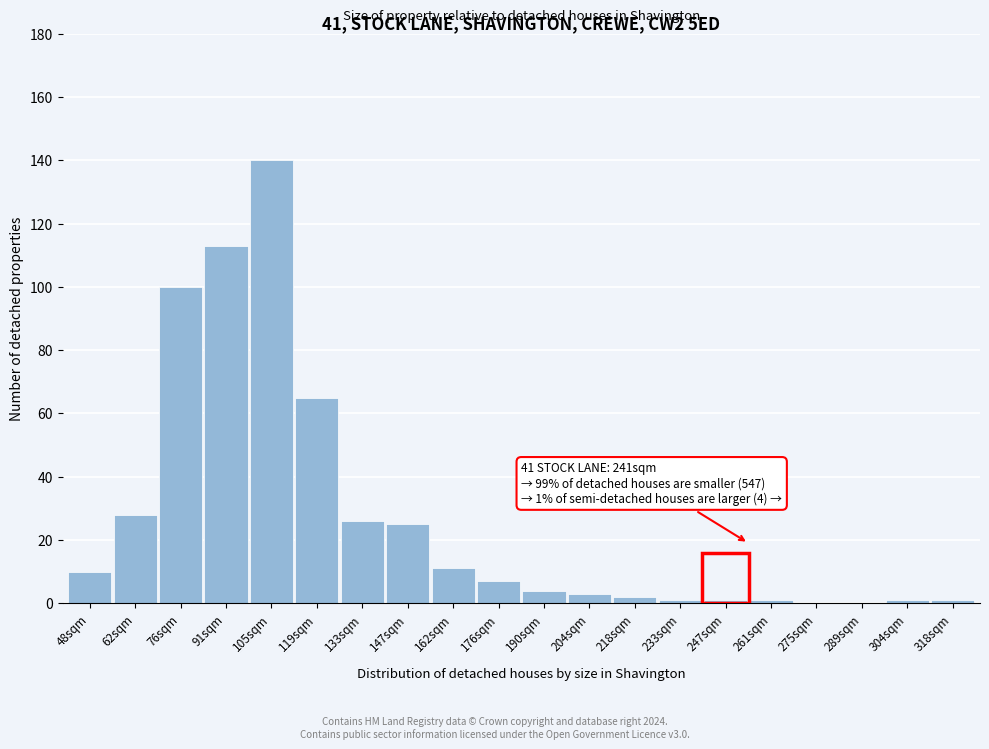

Reading left to right, list all the values displayed in this chart.

48sqm=10	62sqm=28	76sqm=100	91sqm=113	105sqm=140	119sqm=65	133sqm=26	147sqm=25	162sqm=11	176sqm=7	190sqm=4	204sqm=3	218sqm=2	233sqm=1	247sqm=1	261sqm=1	275sqm=0	289sqm=0	304sqm=1	318sqm=1